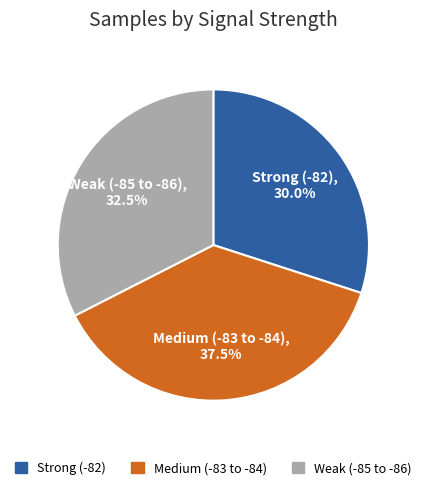

Is there a majority slice in this chart?

No